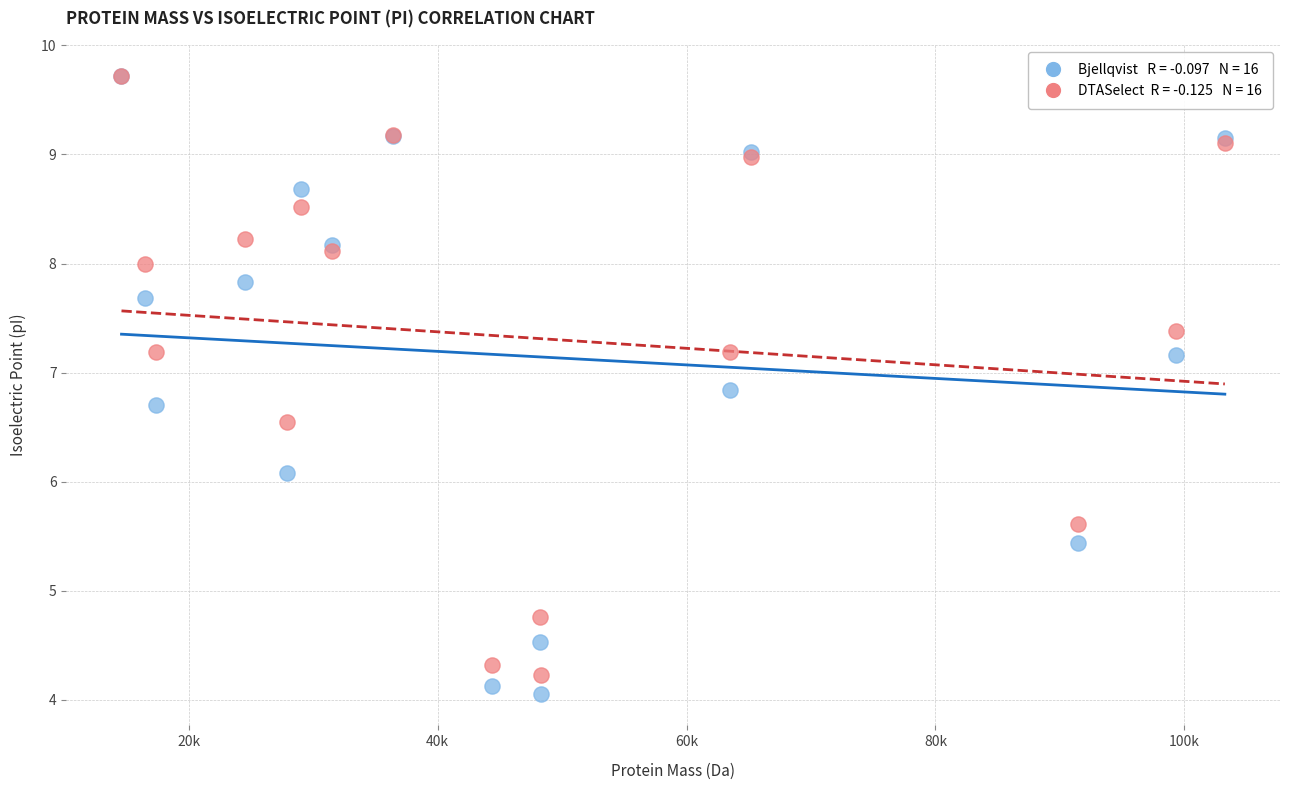

Across all series, what Y value is closest to 6?

6.1